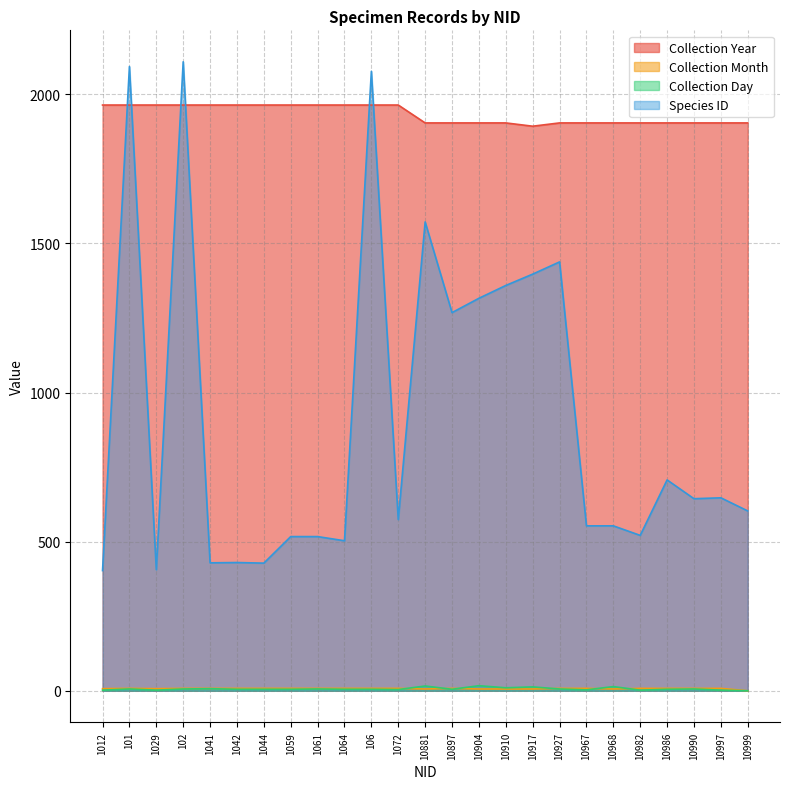

At which category does Collection Day reach its first local valley?

1029